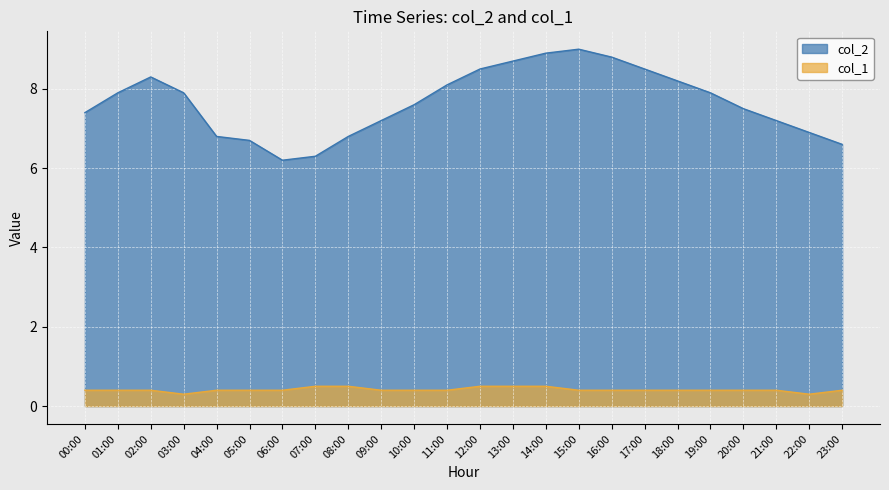

At which label does col_2 reach its peak?

15:00